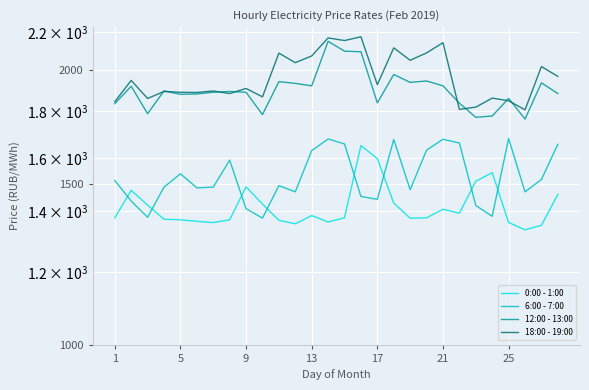

What is the total value across all series at 22?

6522.5